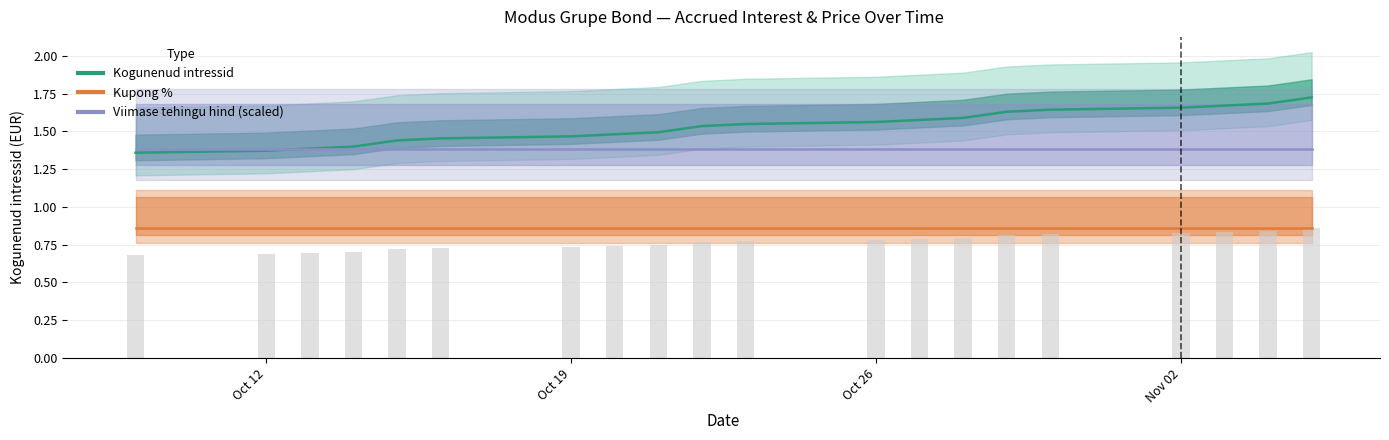

Rank the series by their maximum value, from highest to lowest.

Kogunenud intressid, Viimase tehingu hind (scaled), Kupong %